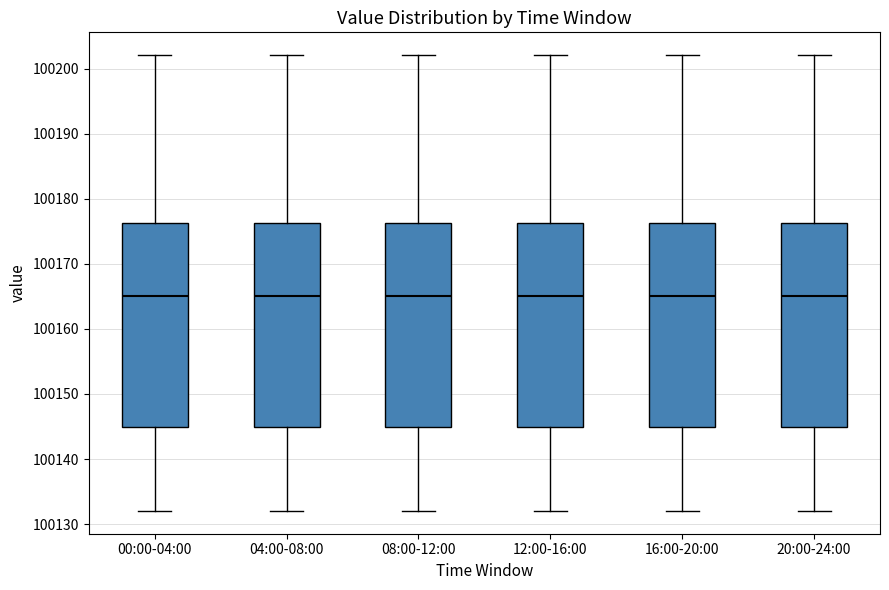

Reading left to right, transcribe this box plot: for each box, give where its median line is, the range the box spans, and where its two whiskers end, as read against the y-axis. The values are not printed on the chart, so give them approximately, as read against the axis.

00:00-04:00: median 100165, box 100145 to 100176, whiskers 100132 to 100202
04:00-08:00: median 100165, box 100145 to 100176, whiskers 100132 to 100202
08:00-12:00: median 100165, box 100145 to 100176, whiskers 100132 to 100202
12:00-16:00: median 100165, box 100145 to 100176, whiskers 100132 to 100202
16:00-20:00: median 100165, box 100145 to 100176, whiskers 100132 to 100202
20:00-24:00: median 100165, box 100145 to 100176, whiskers 100132 to 100202